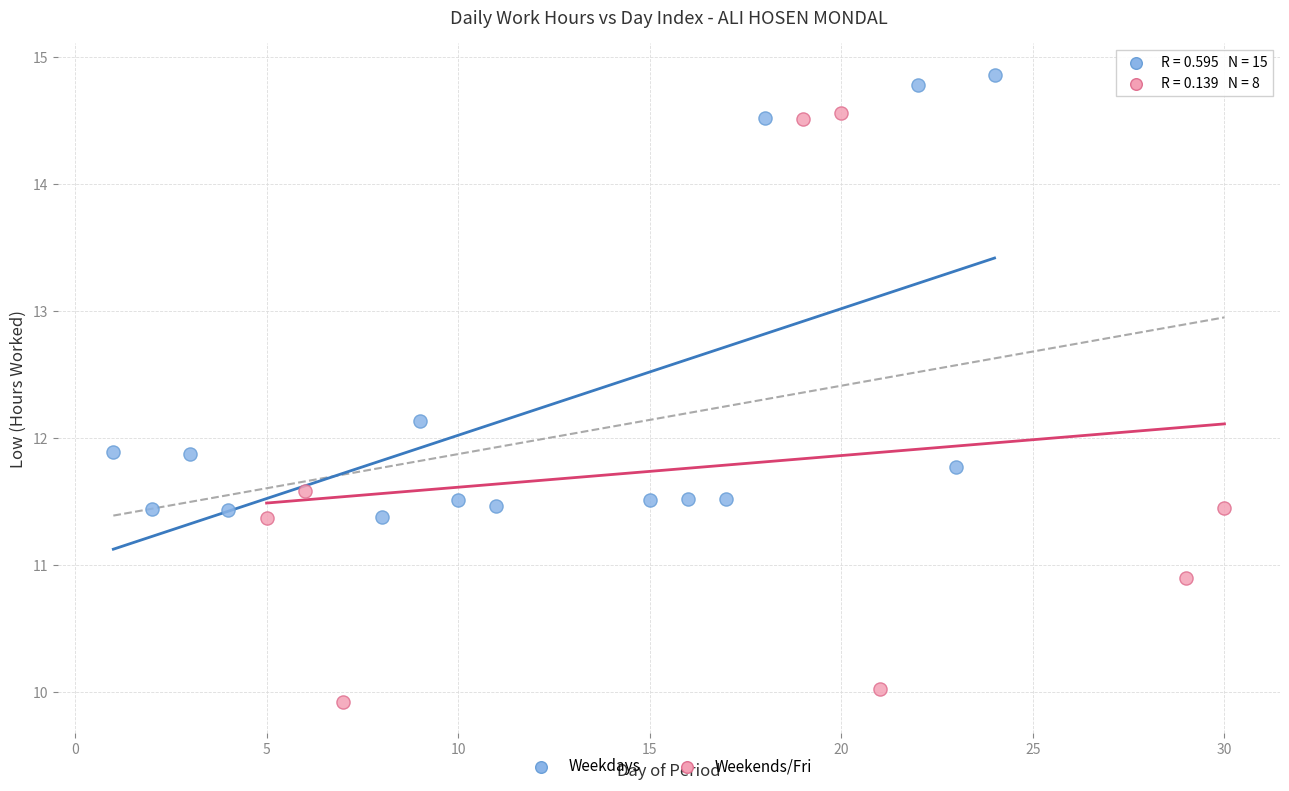

Which series contains the highest Y value?

Weekdays